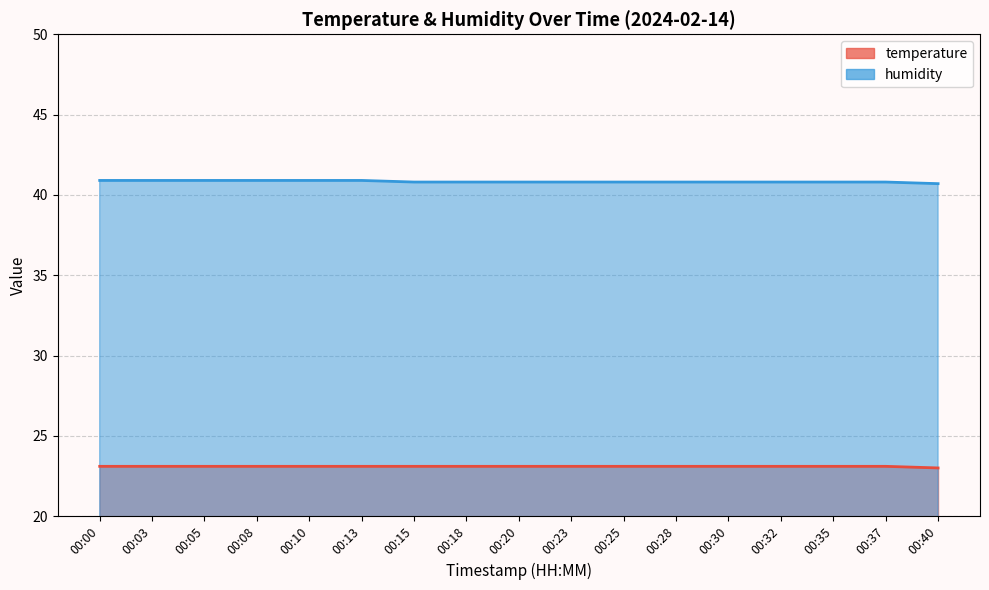

How many categories are shown in the chart?

17